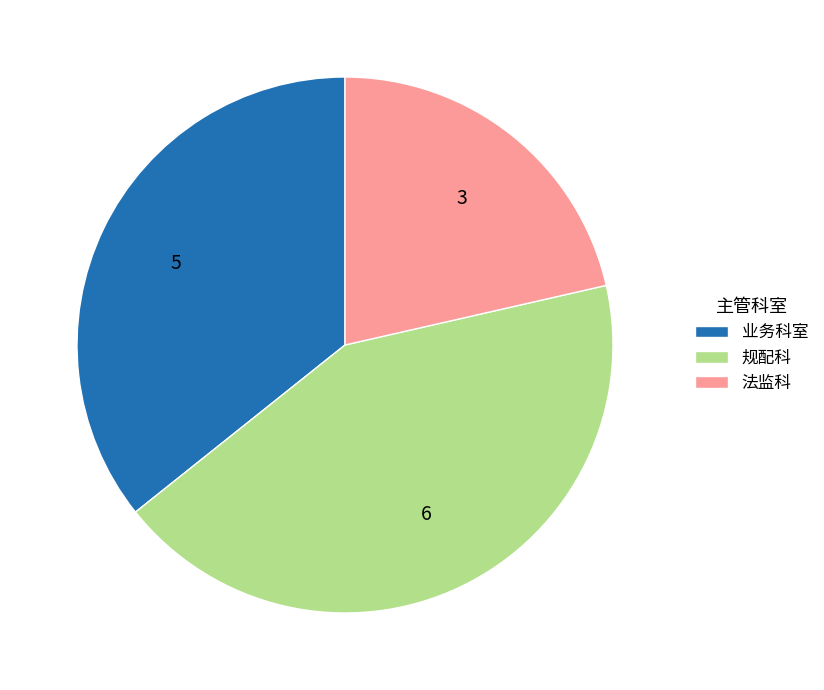

Rank the categories by value from lowest to highest.

法监科, 业务科室, 规配科